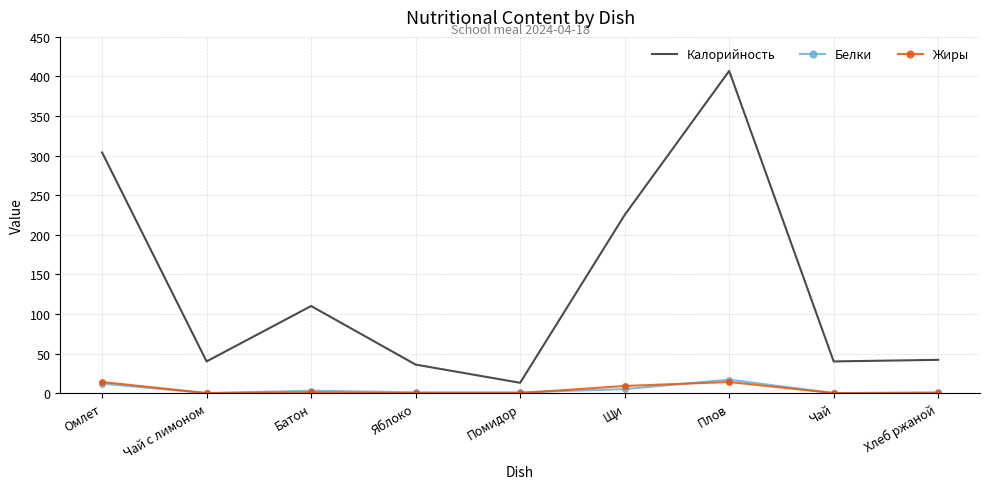

At which category does the chart reach its peak across all series?

Плов